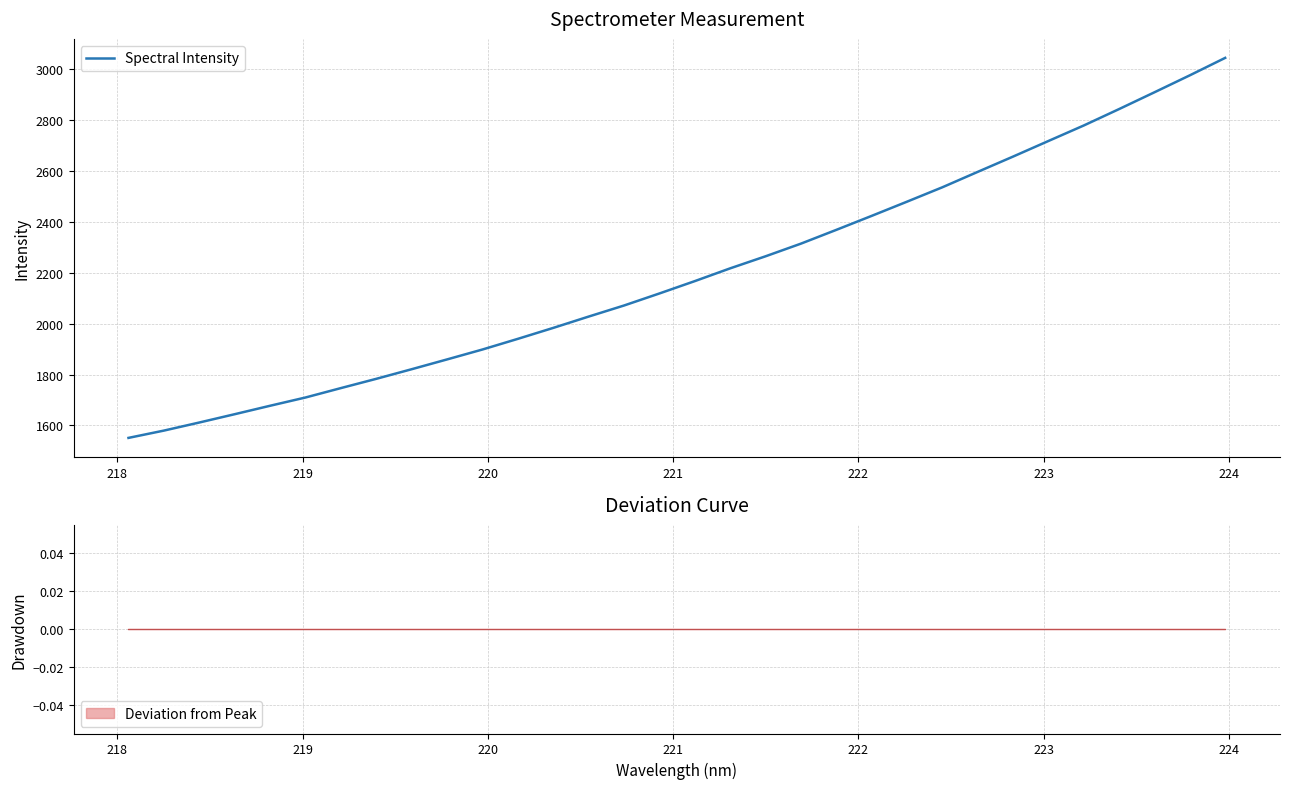

True or false: the data has more than 2 interior local peaks.

False